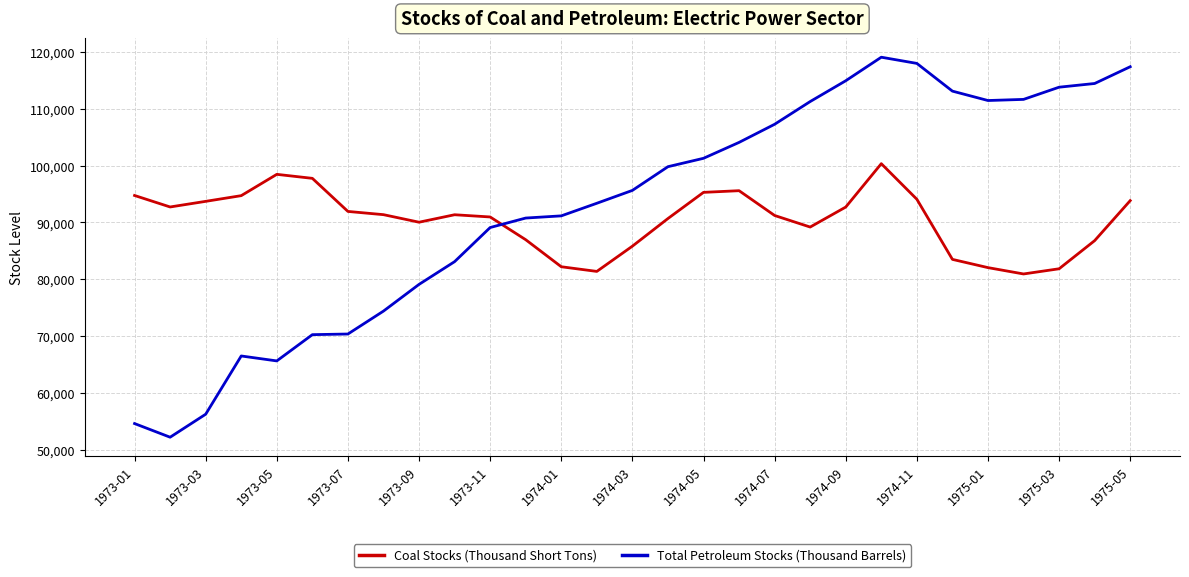

What are all the series names shown in the legend?

Coal Stocks (Thousand Short Tons), Total Petroleum Stocks (Thousand Barrels)